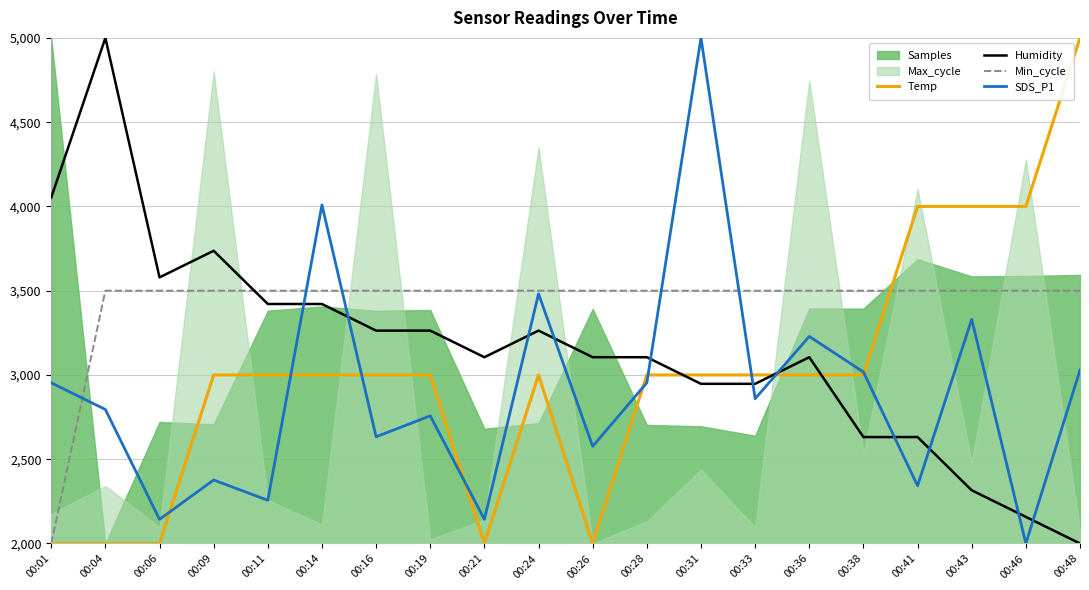

What is the minimum value for Temp?

2000.0